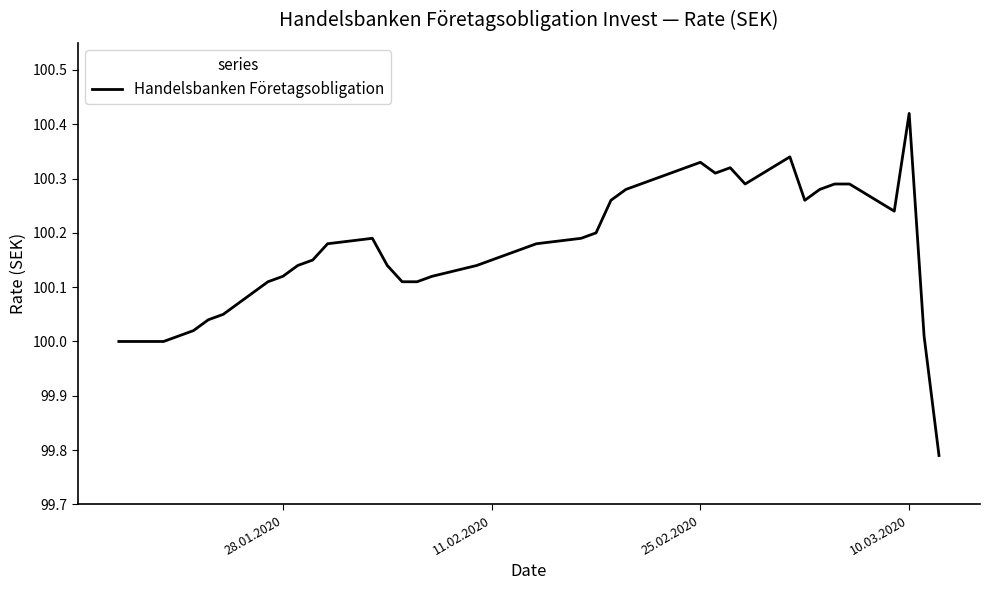

What is the difference between the maximum and minimum values?

0.6